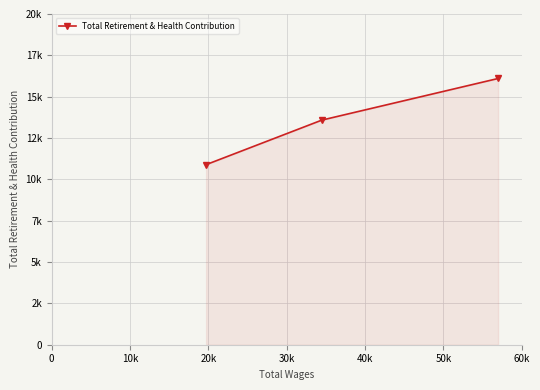

Does the chart have visible grid lines?

Yes